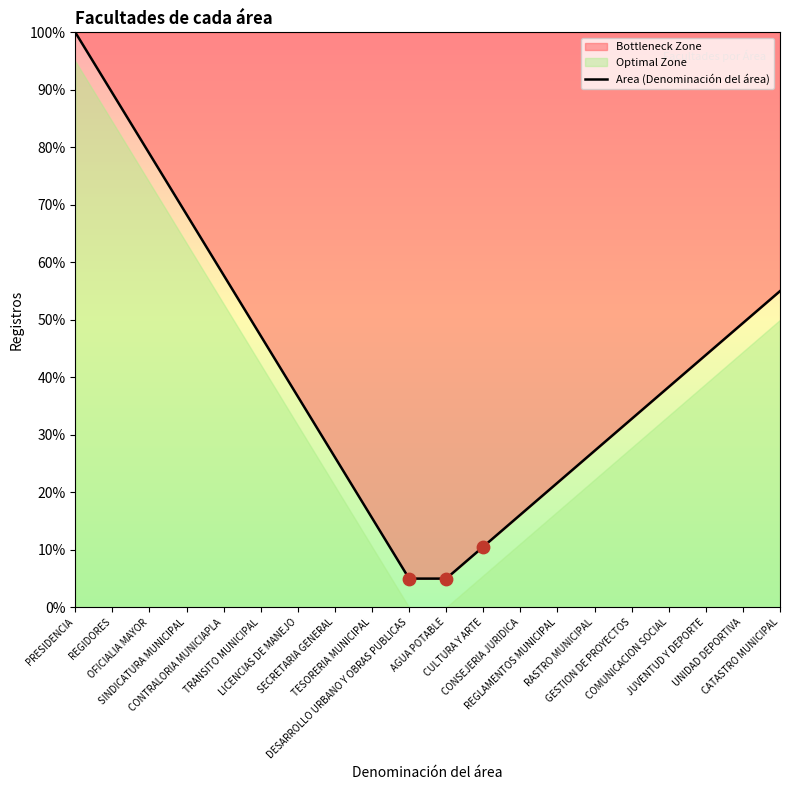

Which has a higher value, CATASTRO MUNICIPAL or RASTRO MUNICIPAL?

CATASTRO MUNICIPAL